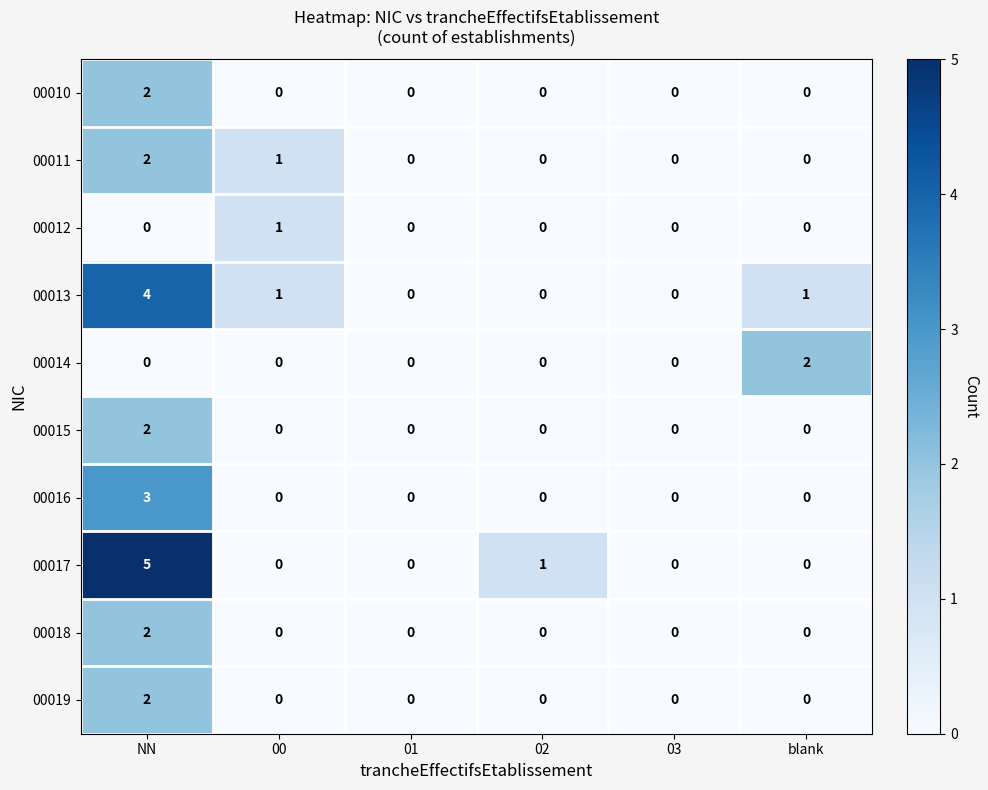

What is the total value across all series at 00?

3